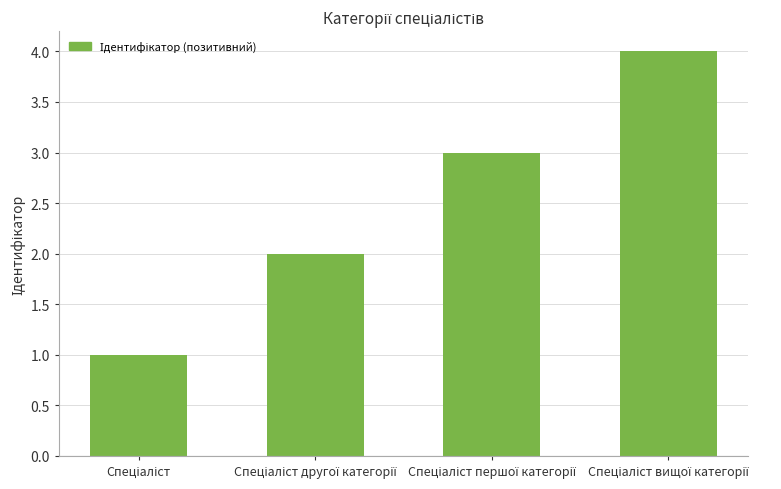

What is the difference between the maximum and minimum values?

3